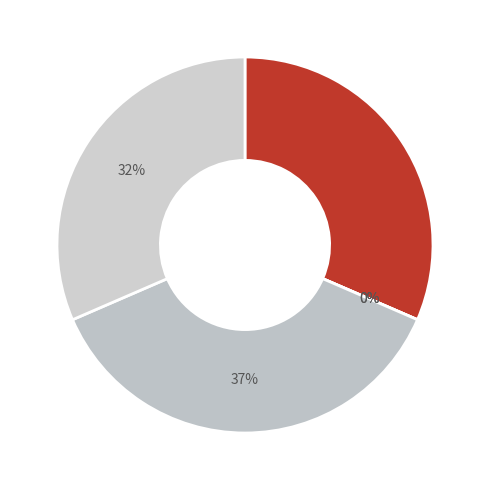

What is the change in value from Minton Peak to CDN- Hanceville?

-1369